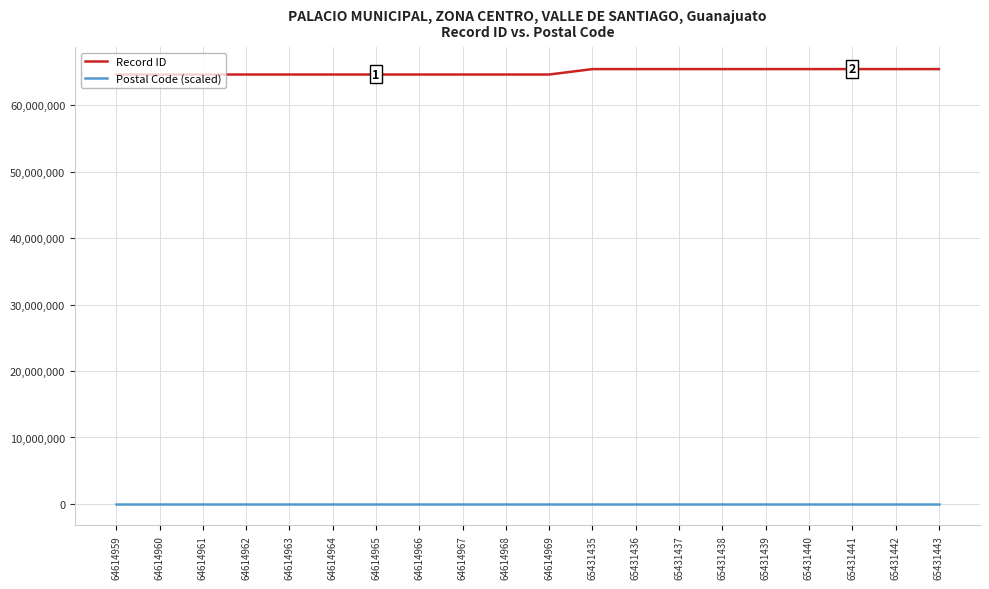

What is the difference between the second highest and minimum values in the Postal Code (scaled) series?

180